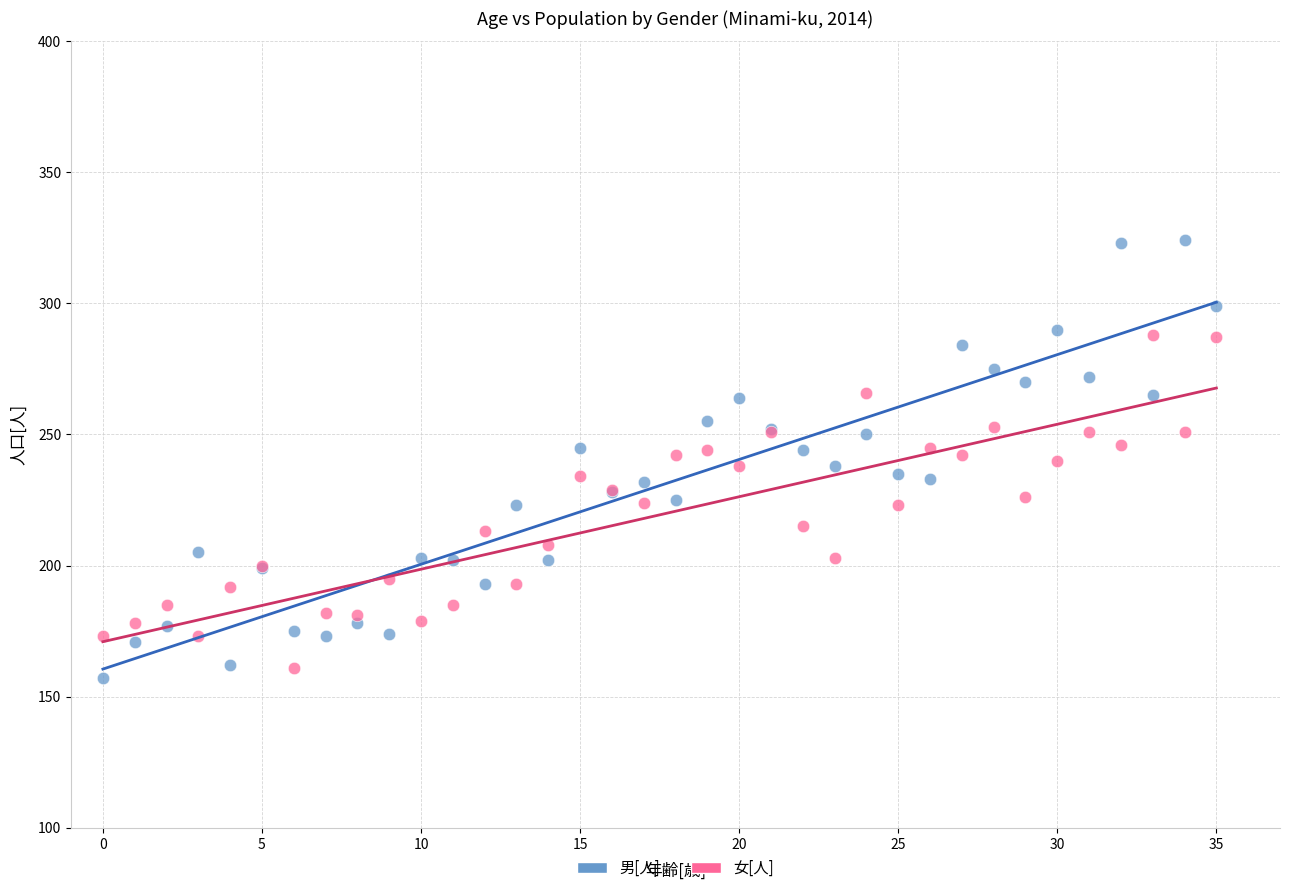

Which series contains the lowest Y value?

男[人]